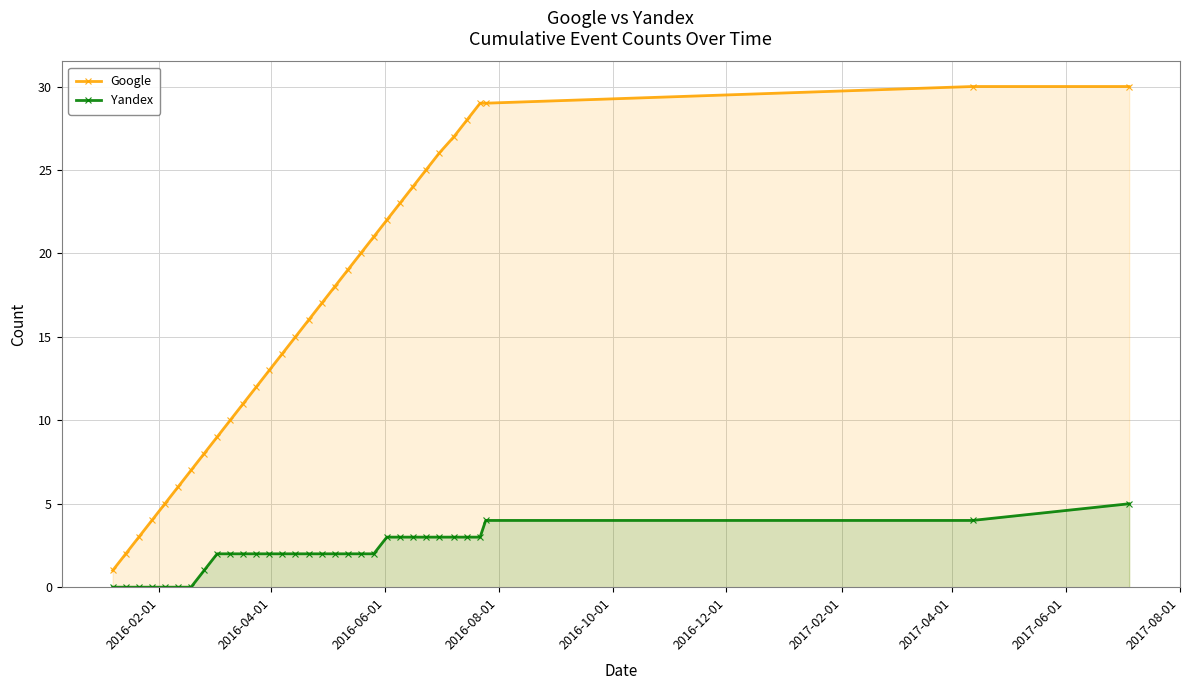

What is the difference between the second highest and second lowest values in the Yandex series?

4